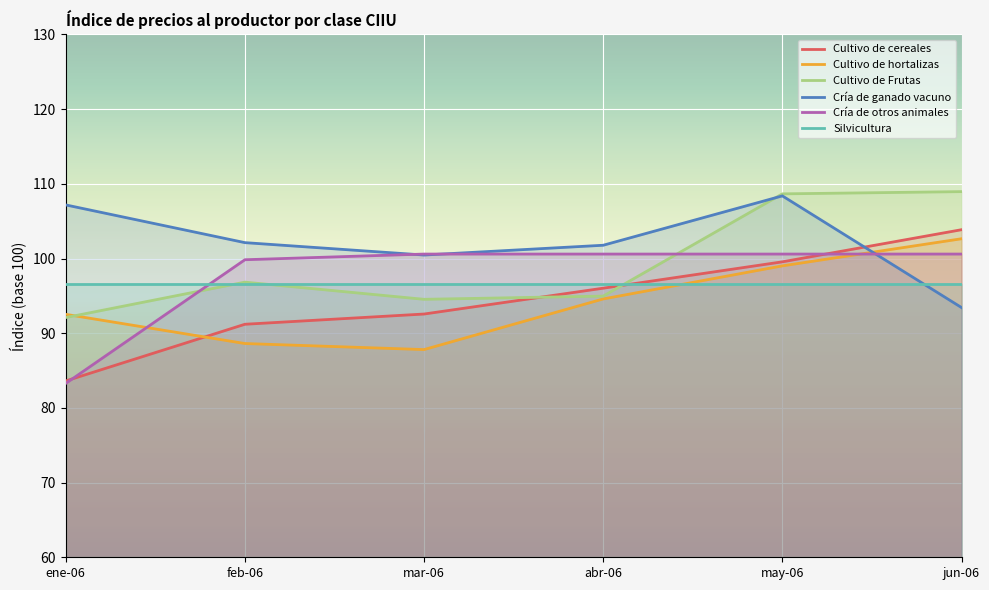

What is the difference between the second highest and minimum values in the Cultivo de hortalizas series?

11.2